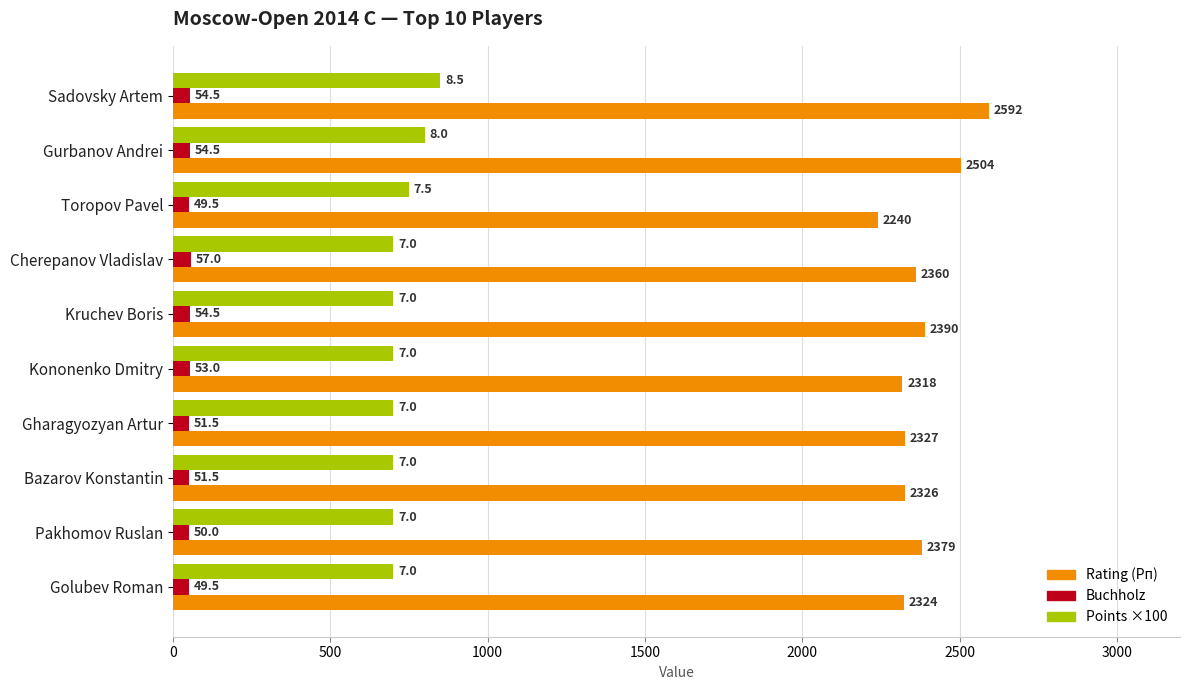

What is the average value of the Rating (Рп) series?

2376.0